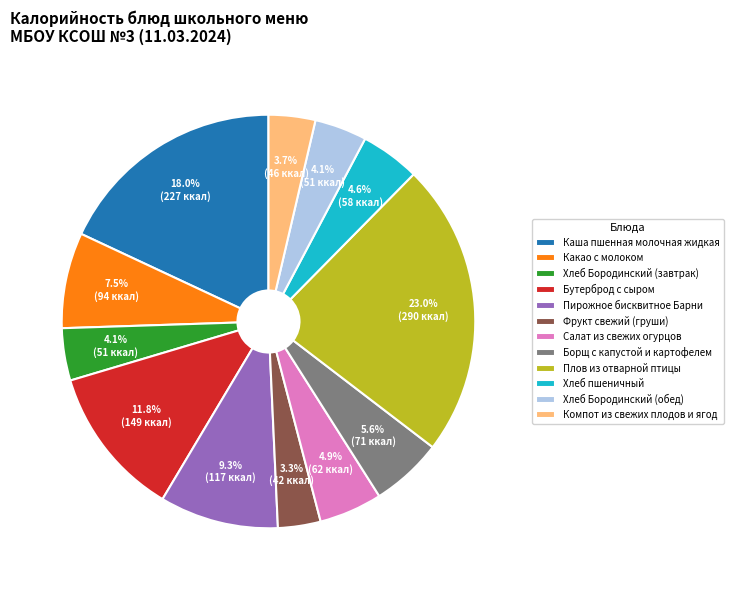

Approximately how many times larger is the value at Хлеб Бородинский (завтрак) compared to Компот из свежих плодов и ягод?

1.1